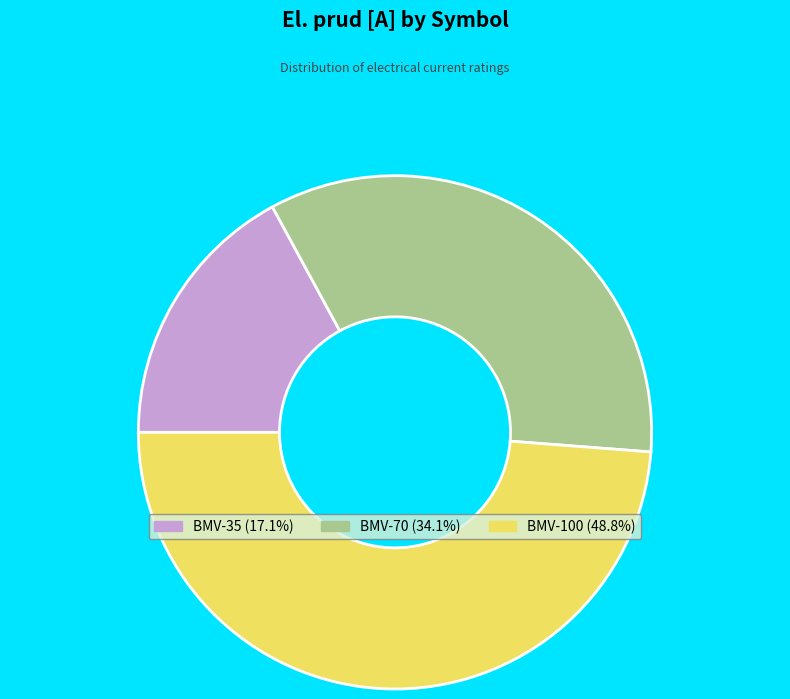

Is the sum of BMV-70 and BMV-100 greater than half?

Yes